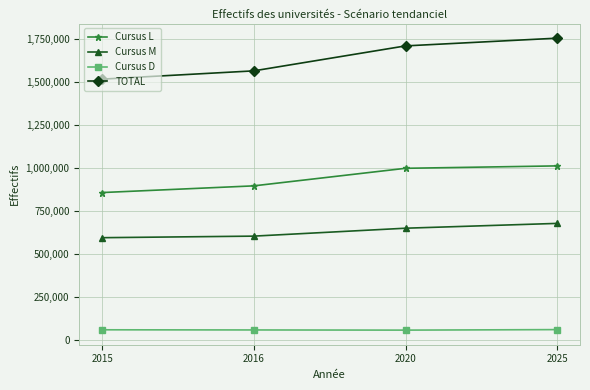

How many values in the Cursus M series are below 652000?

2